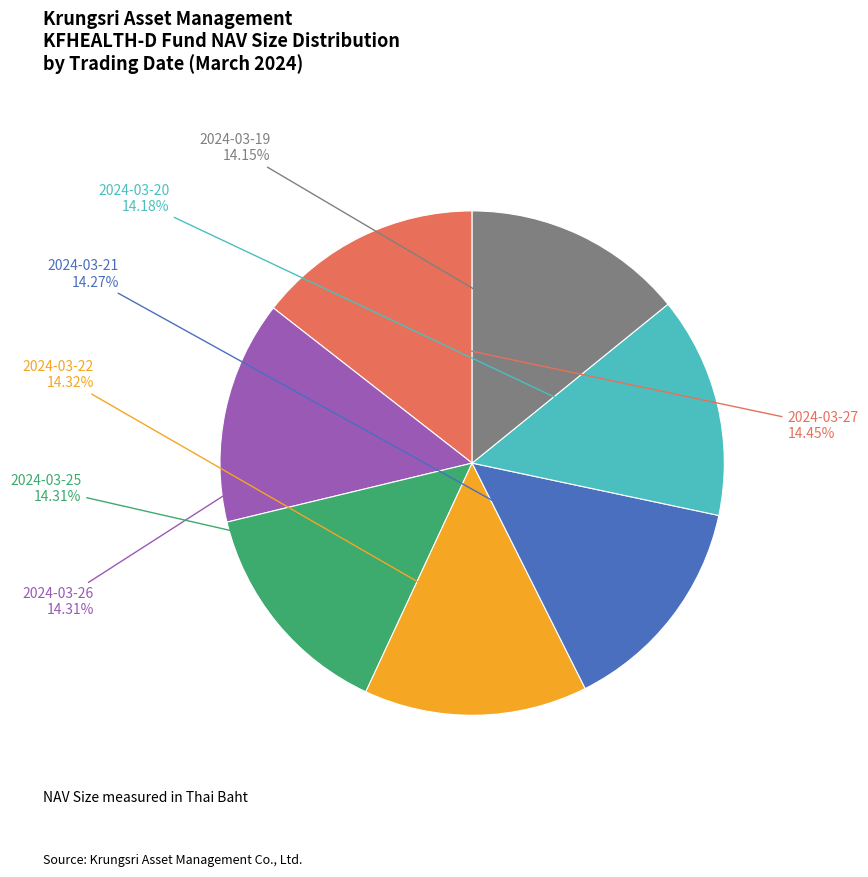

Is there a majority slice in this chart?

No